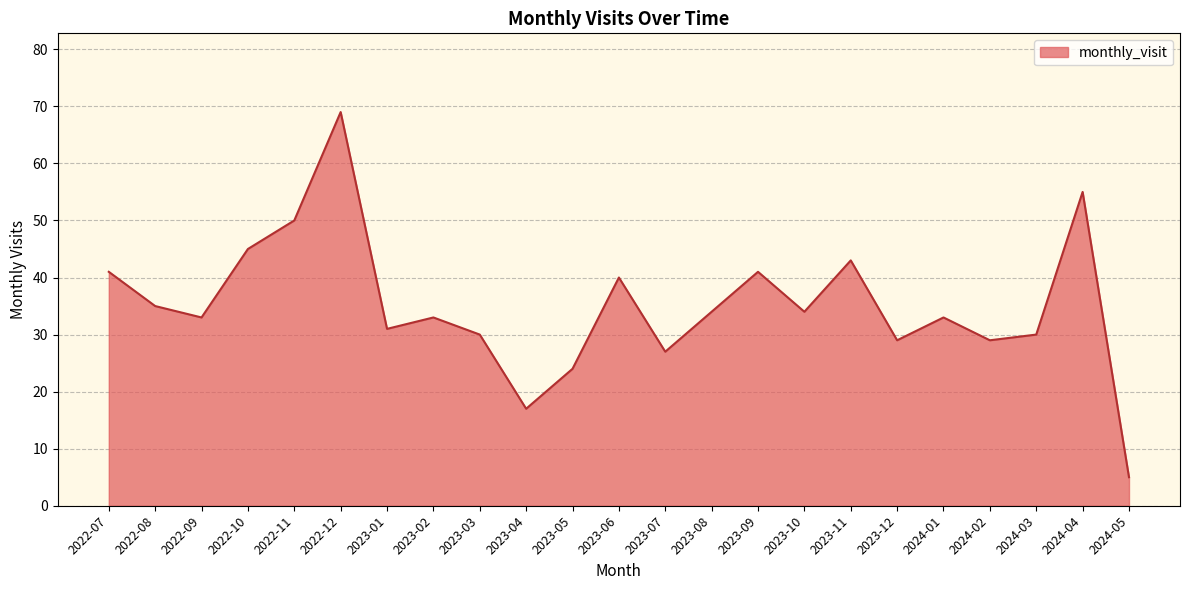

Reading left to right, transcribe all the data shown in this chart.

41	35	33	45	50	69	31	33	30	17	24	40	27	34	41	34	43	29	33	29	30	55	5